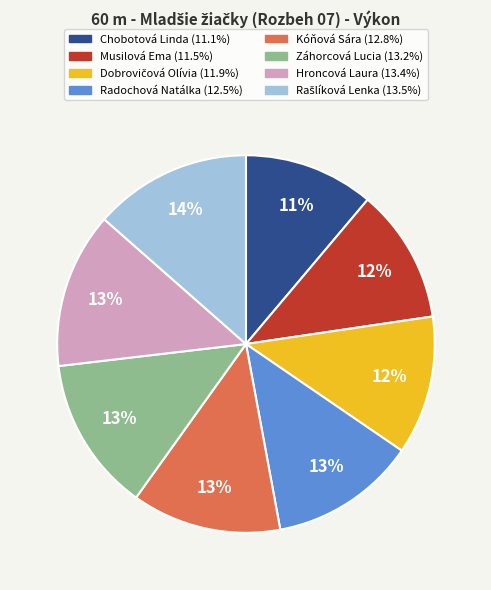

Do Radochová Natálka and Musilová Ema together represent more than half of the pie?

No